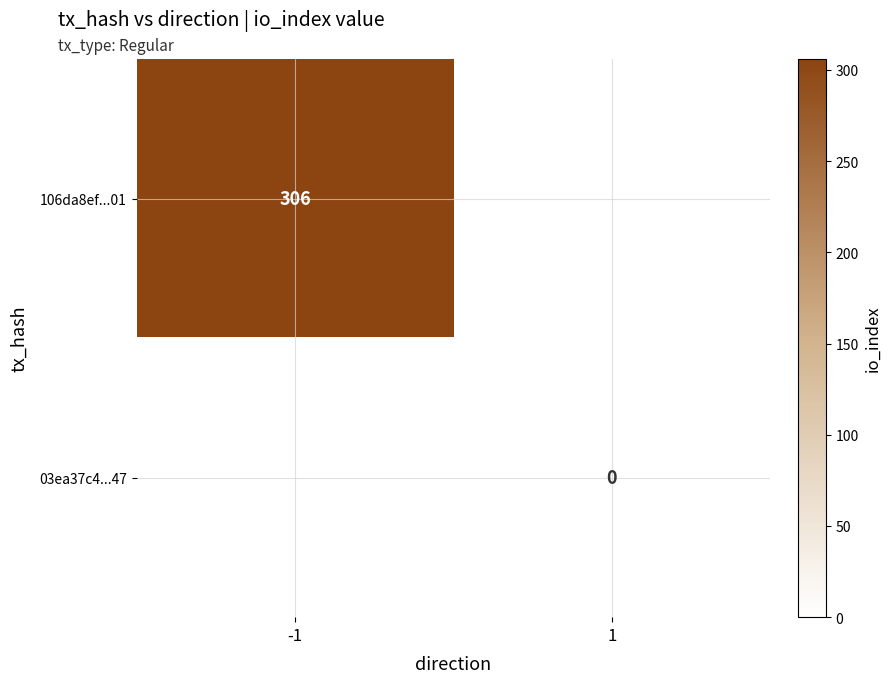

Is it true that 106da8ef...01 equals 306 at -1?

True